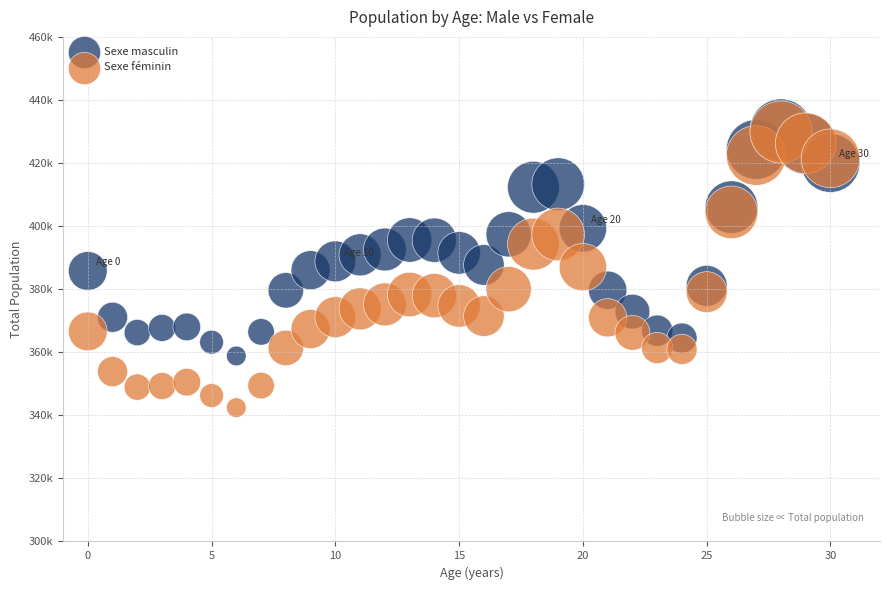

What are all the series names shown in the legend?

Sexe masculin, Sexe féminin